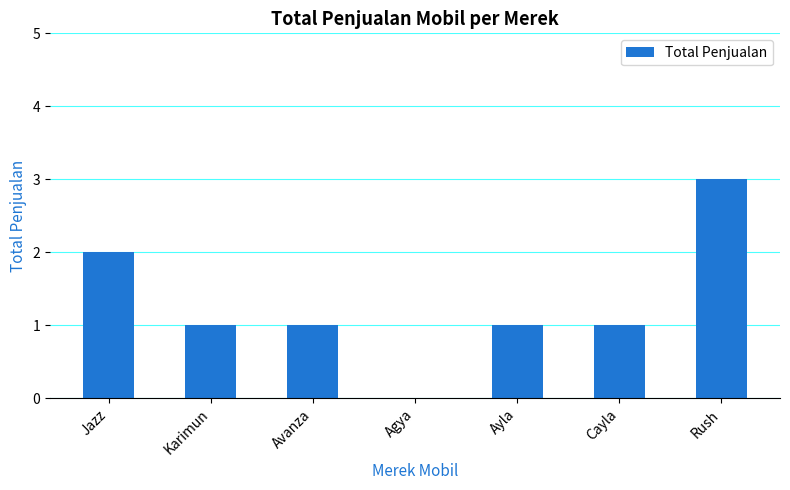

Which has a higher value, Cayla or Jazz?

Jazz